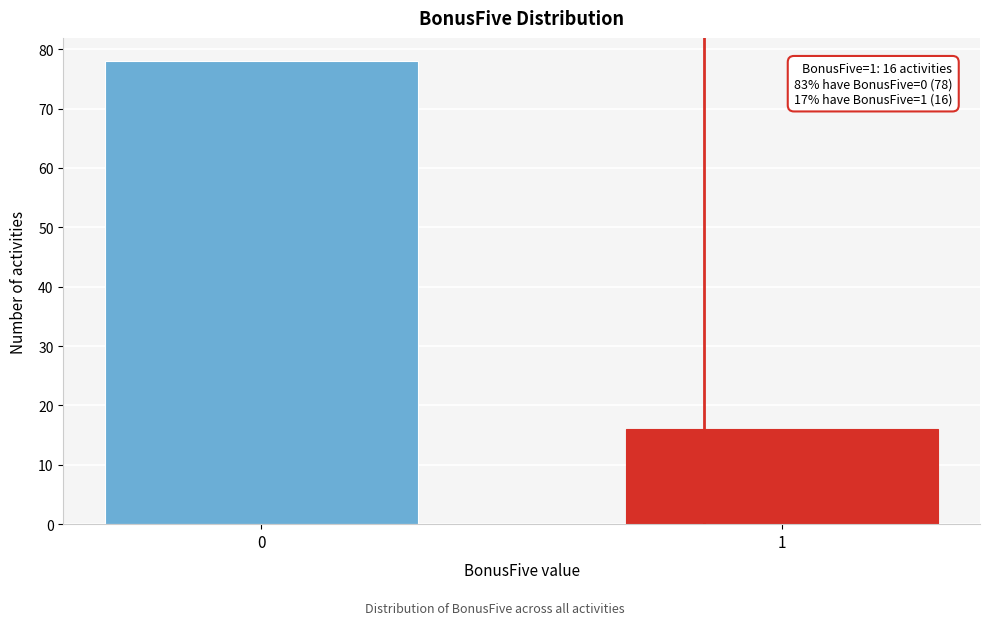

Reading left to right, what are all the values shown in this chart?

78	16